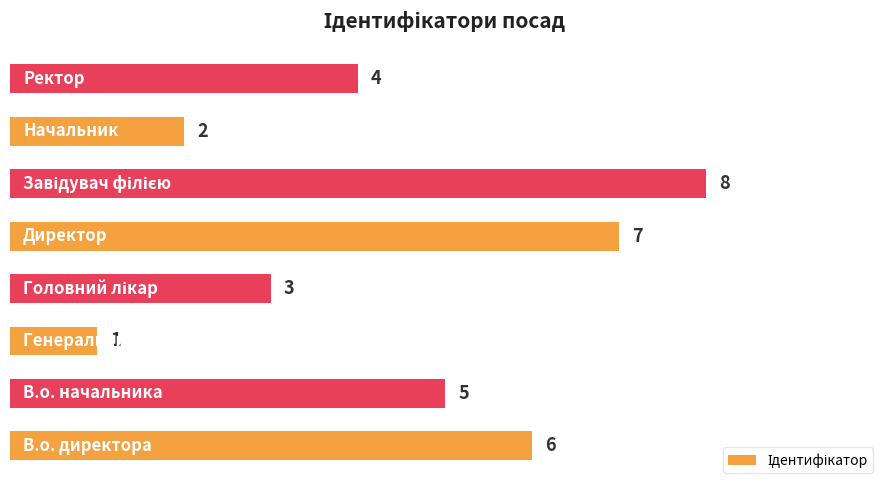

What is the sum of all values?

36